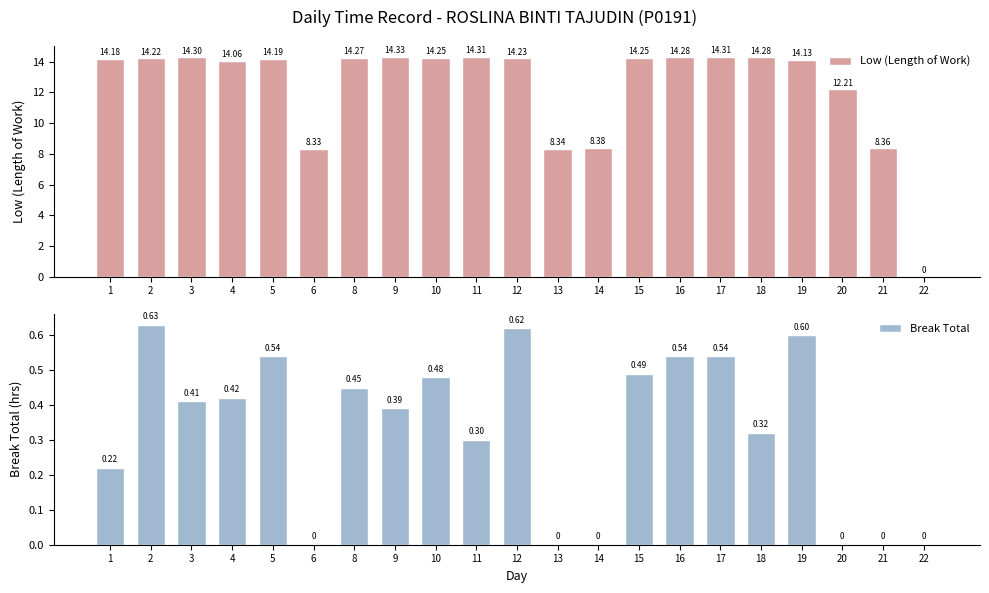

Count the number of data series in this chart.

2